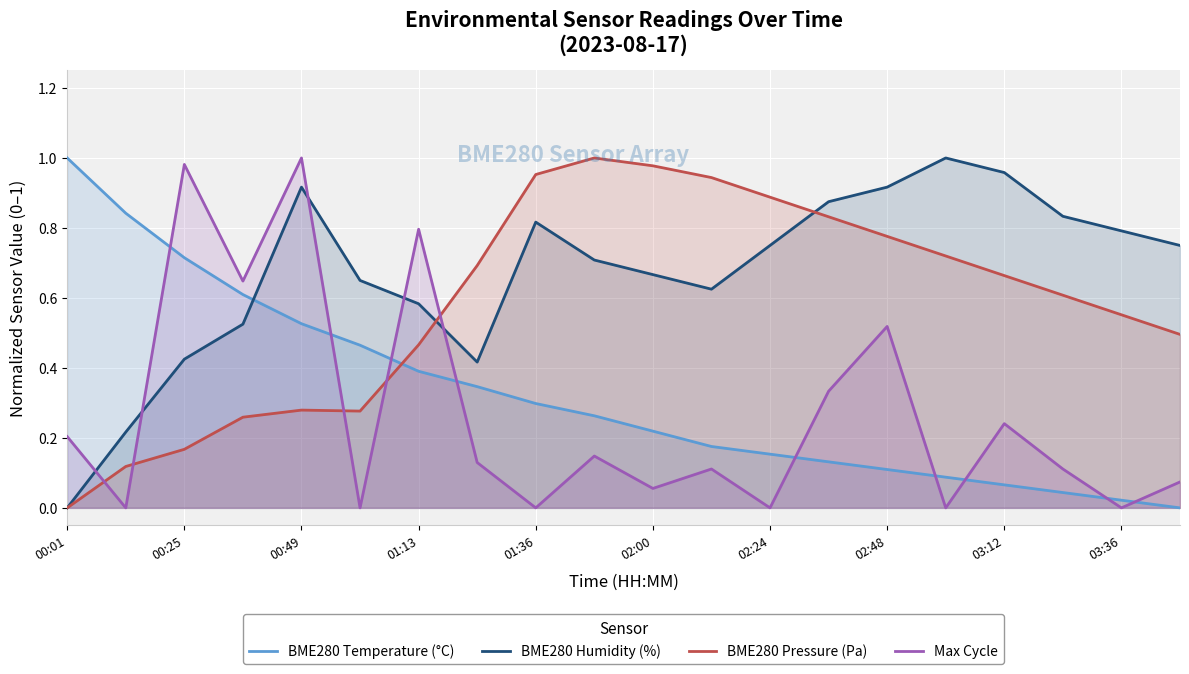

Which series has the largest total across all categories?

BME280 Humidity (%)